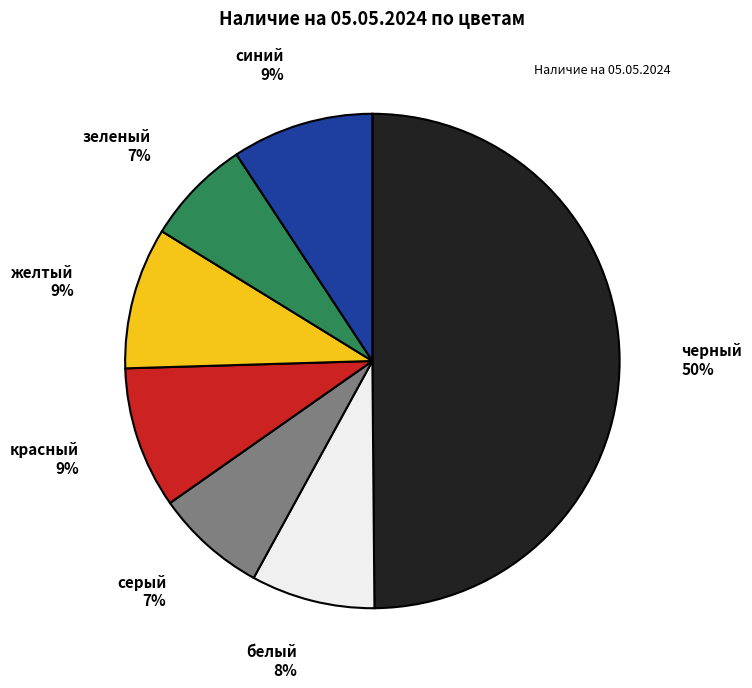

To the nearest percent, what is the difference between the largest and smallest slice percentages?

43%